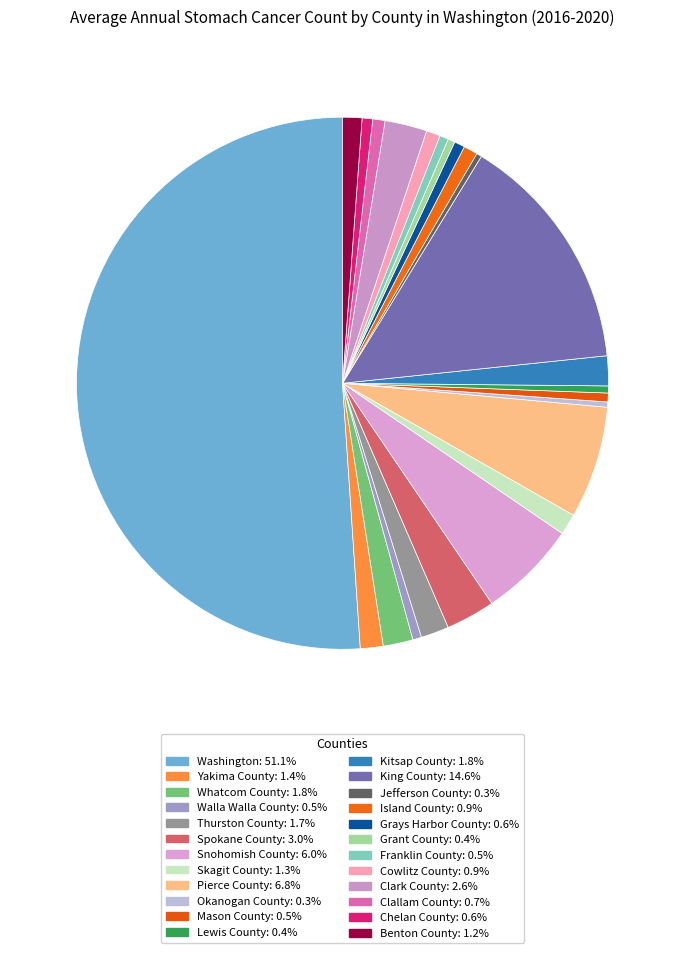

To the nearest percent, what is the average slice percentage?

4%